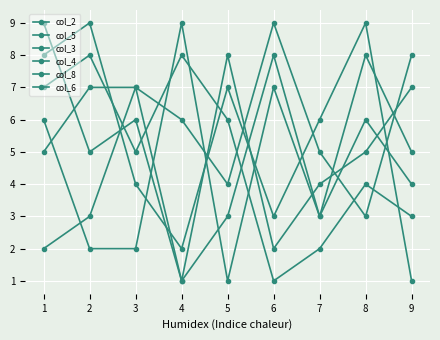

What is the average value of the col_8 series?

5